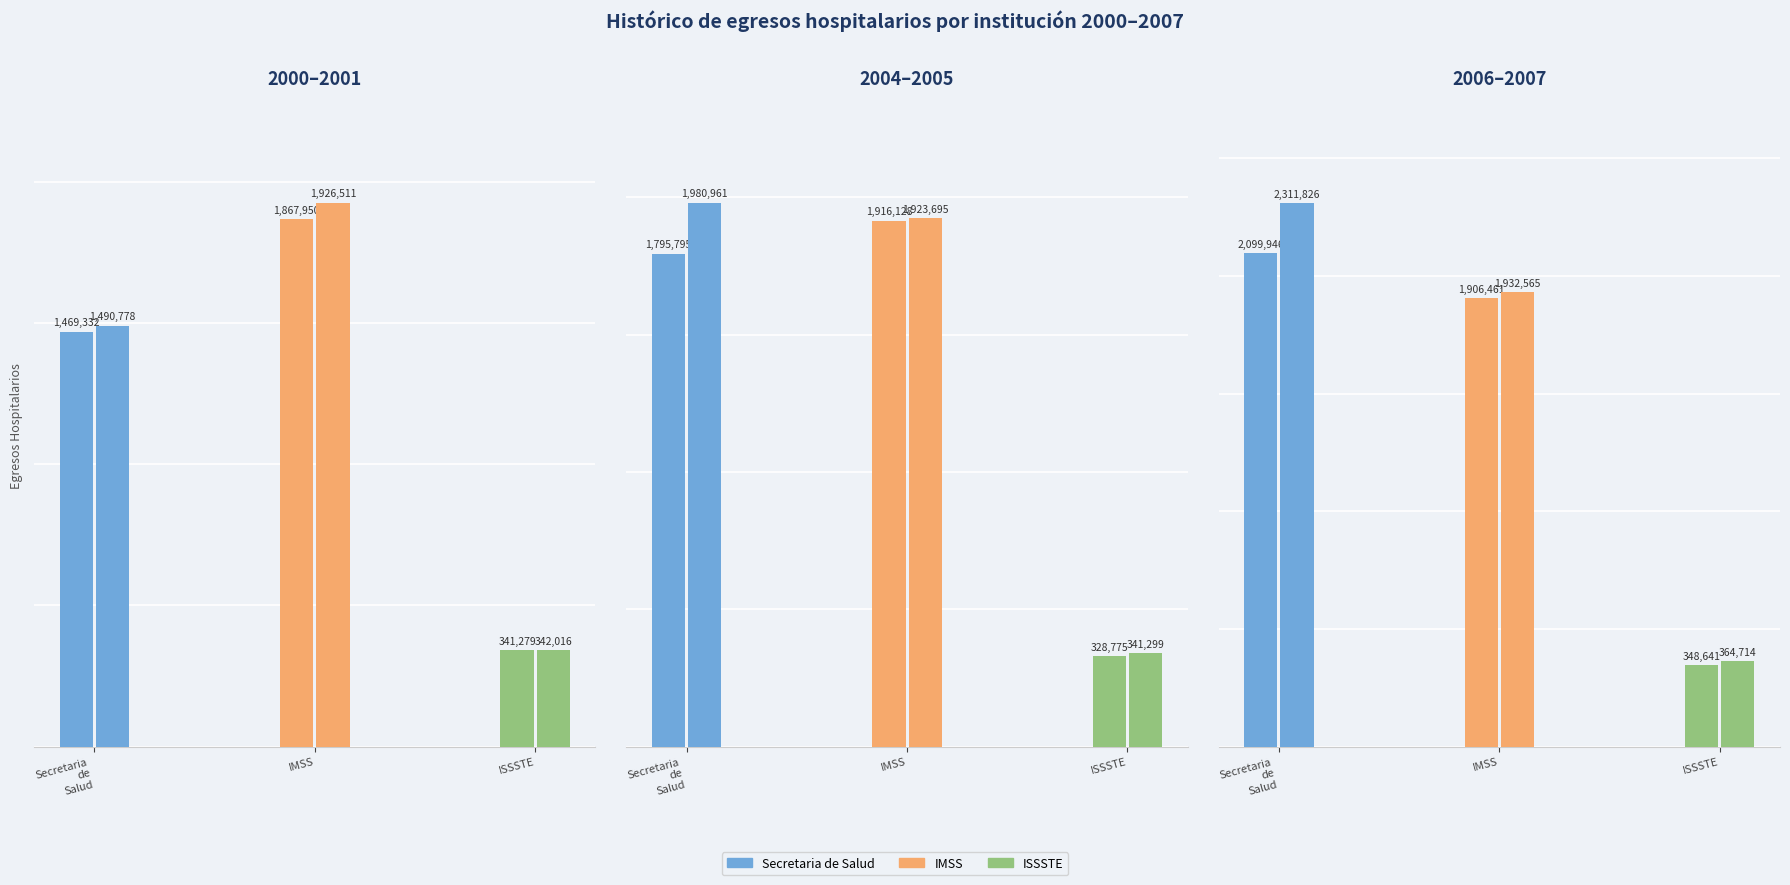

Where does the Secretaria de Salud series first go above 1980961?

2006